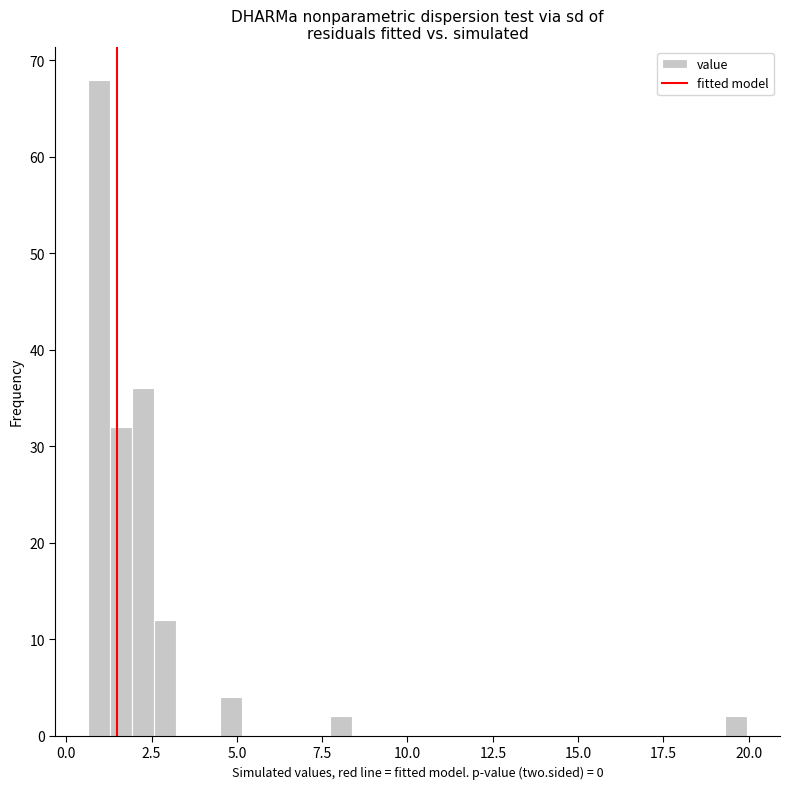

Read against the x-axis, roughly where is the centre of the tallest bar?

1.0